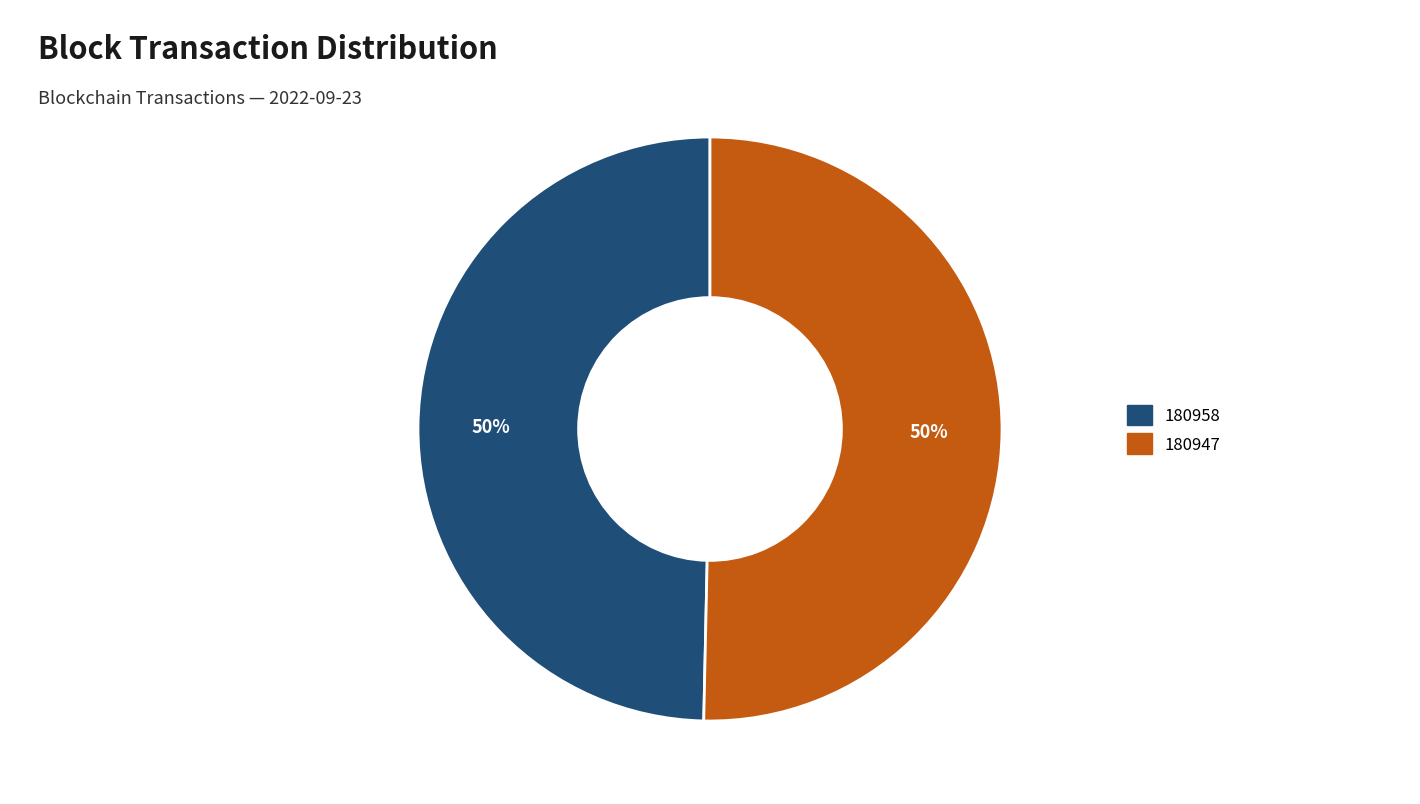

Is it true that 180958 is 11% of the pie?

False